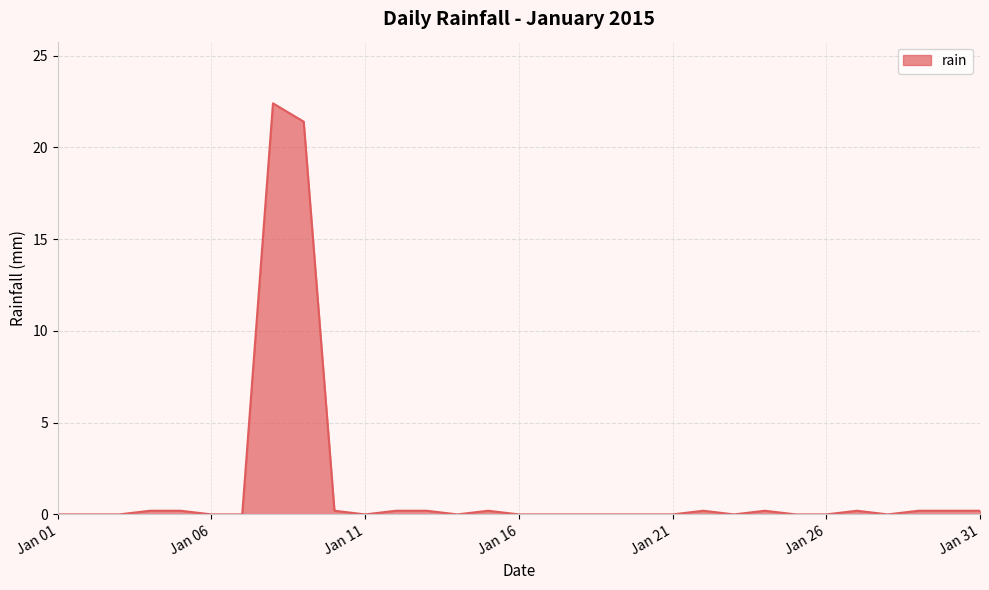

What is the greatest value displayed?

22.4